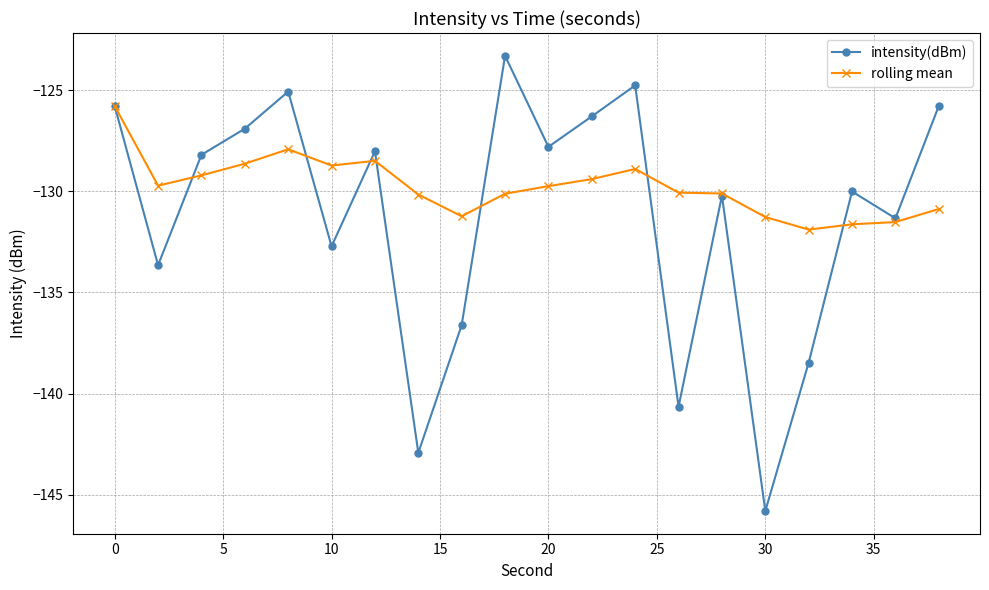

List the series in order of their overall mean, highest first.

rolling mean, intensity(dBm)